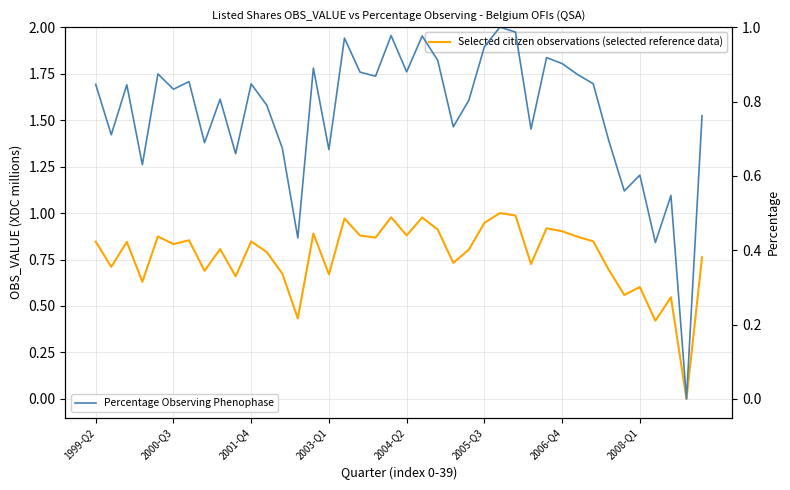

Which series has the largest total across all categories?

Selected citizen observations (selected reference data)